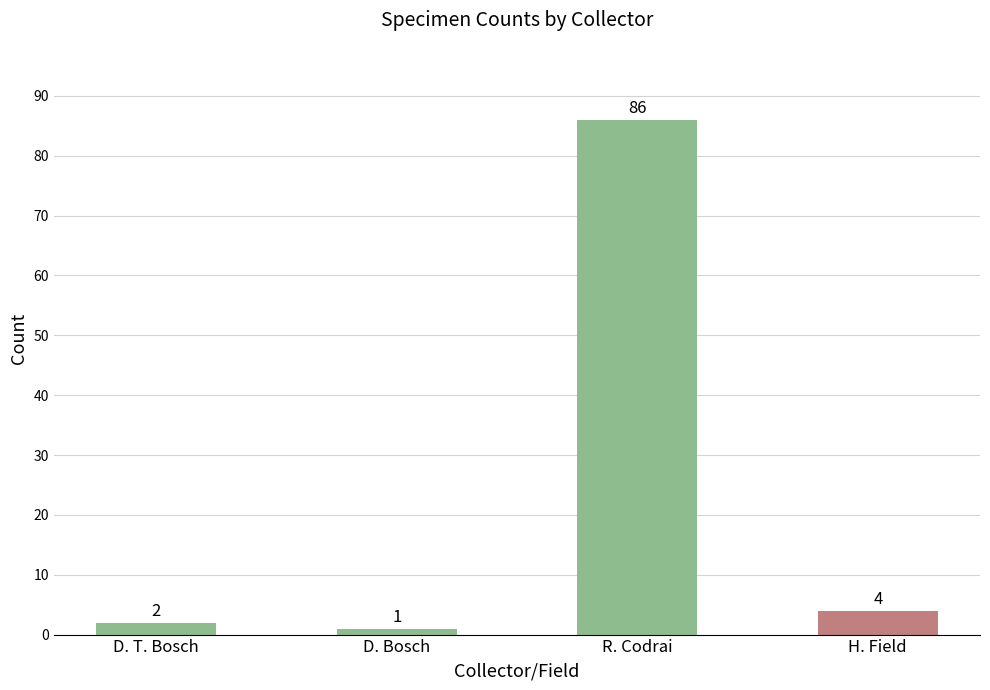

What is the maximum value shown in the chart?

86